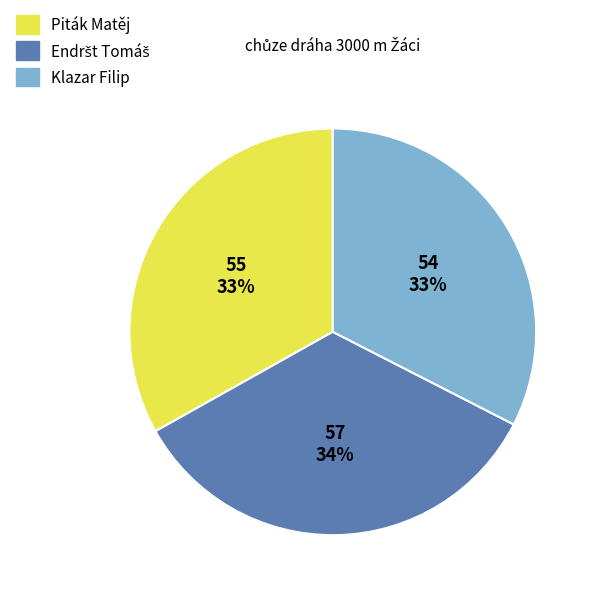

The Piták Matěj slice represents 33% of the pie. True or false?

True